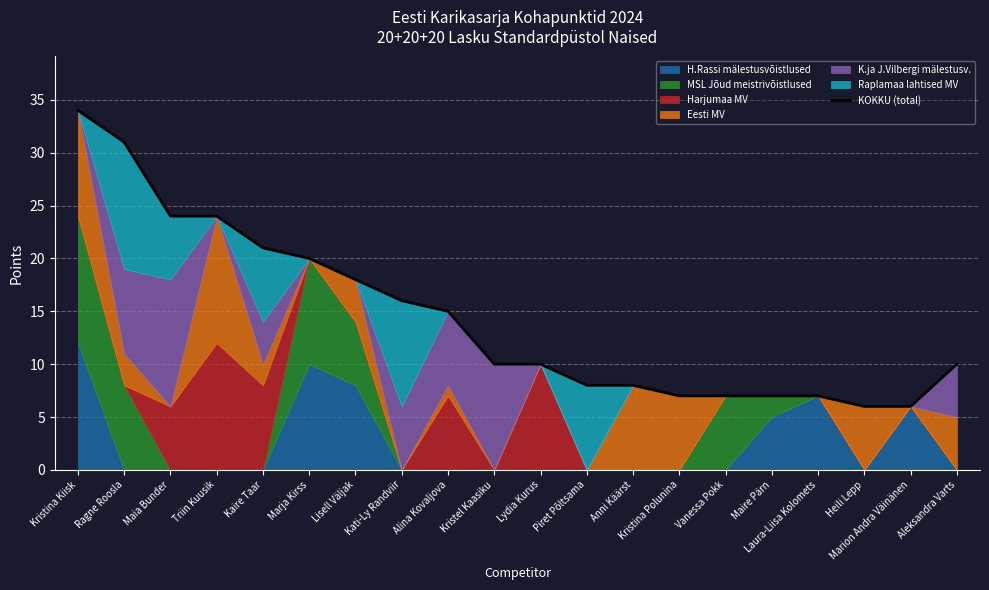

Between Alina Kovaljova and Kristina Polunina, which is larger?

Alina Kovaljova